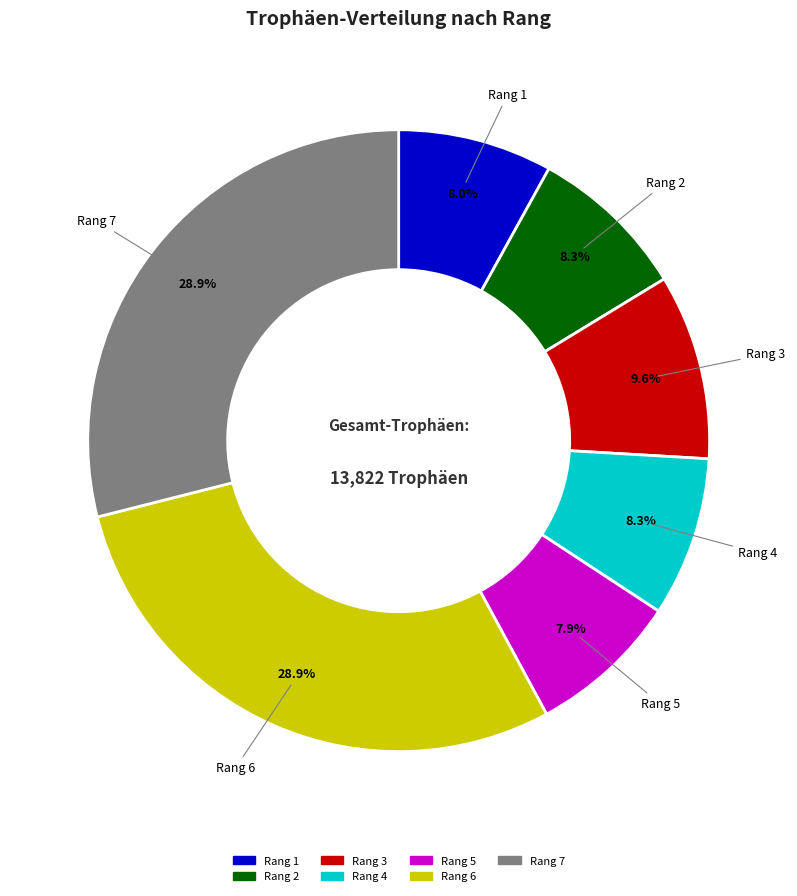

What percentage do Rang 4 and Rang 5 together represent?

16.2%